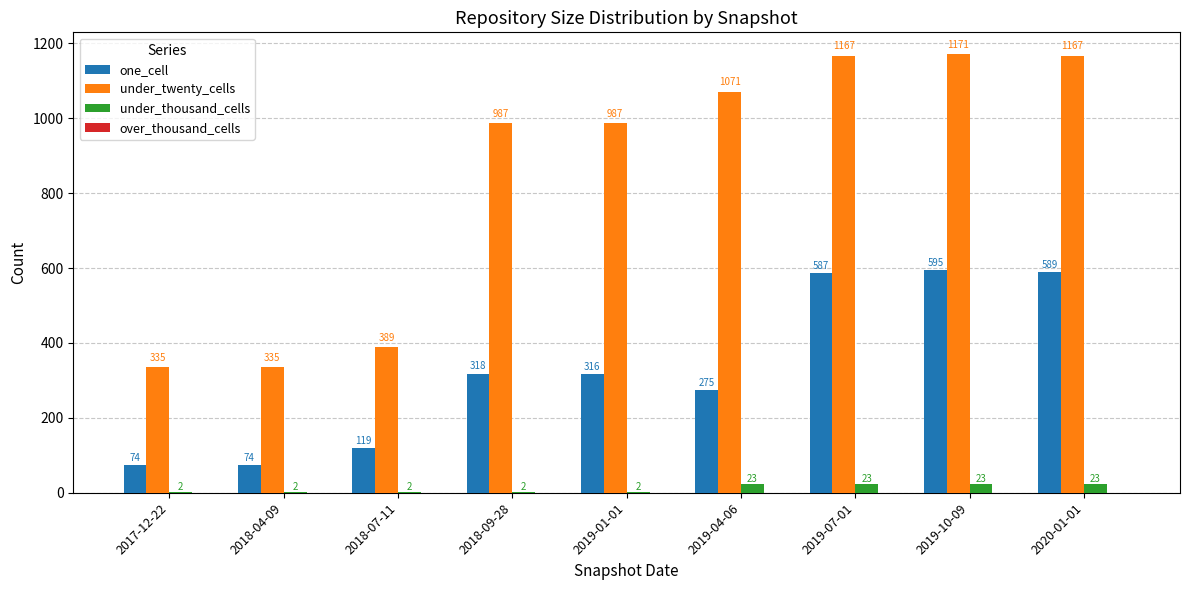

True or false: one_cell has a value of 441 at 2019-04-06.

False